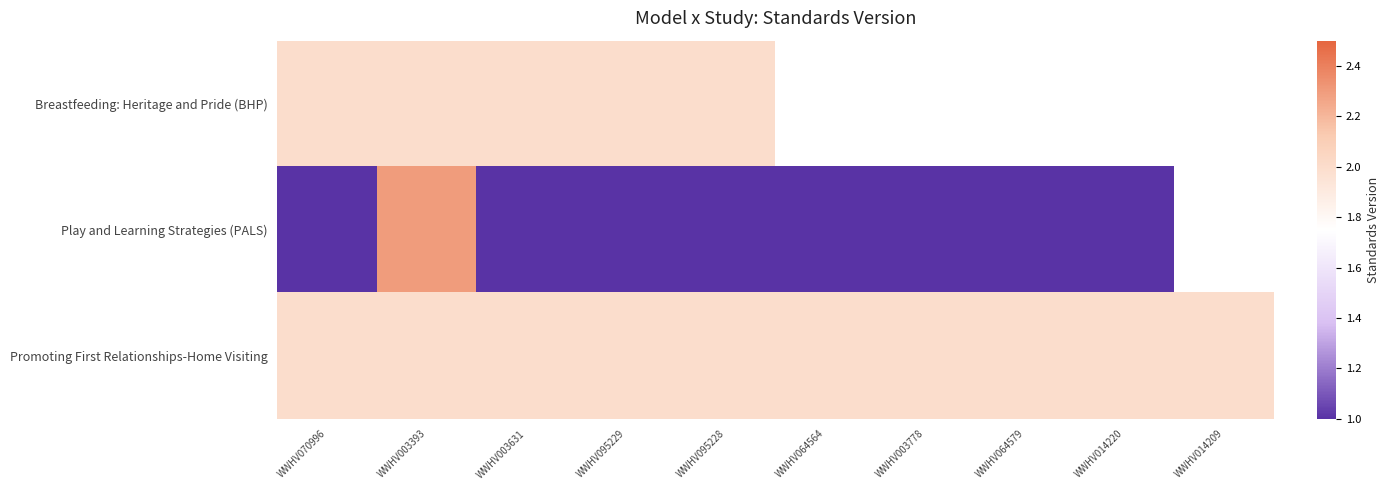

List the labels in order of Promoting First Relationships-Home Visiting value, largest first.

WWHV070996, WWHV003393, WWHV003631, WWHV095229, WWHV095228, WWHV064564, WWHV003778, WWHV064579, WWHV014220, WWHV014209